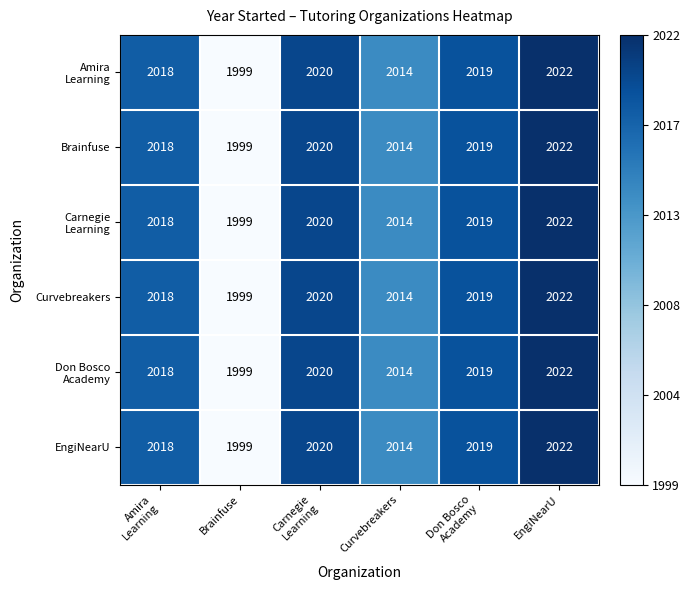

The value of Brainfuse at Brainfuse is 1999. True or false?

True